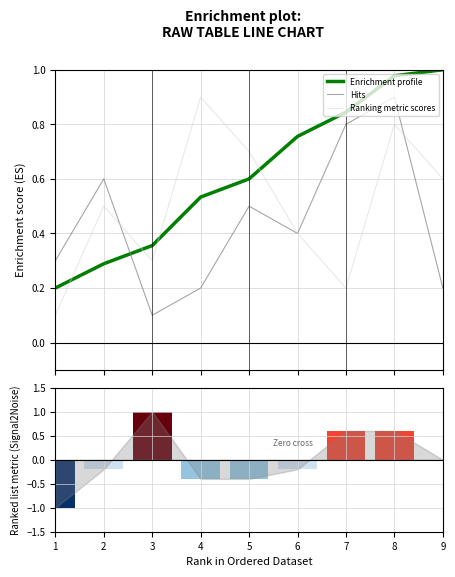

Is it true that col_5 (Ranking metric scores) equals 0.4 at 3?

False